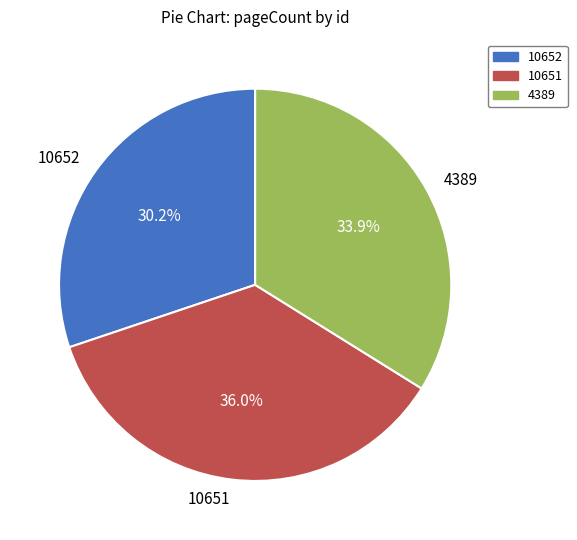

Is the sum of 10652 and 4389 greater than half?

Yes